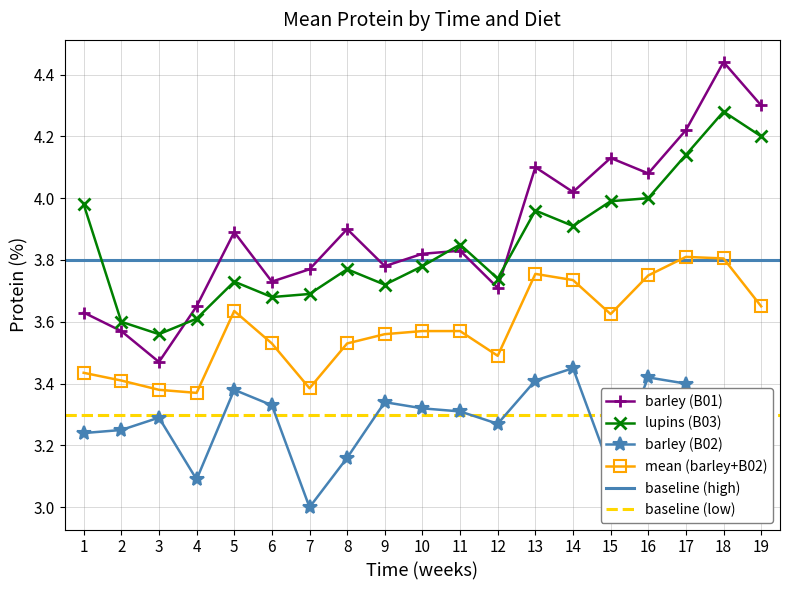

Is the value of lupins at 11 greater than the value of barley at 17?

No